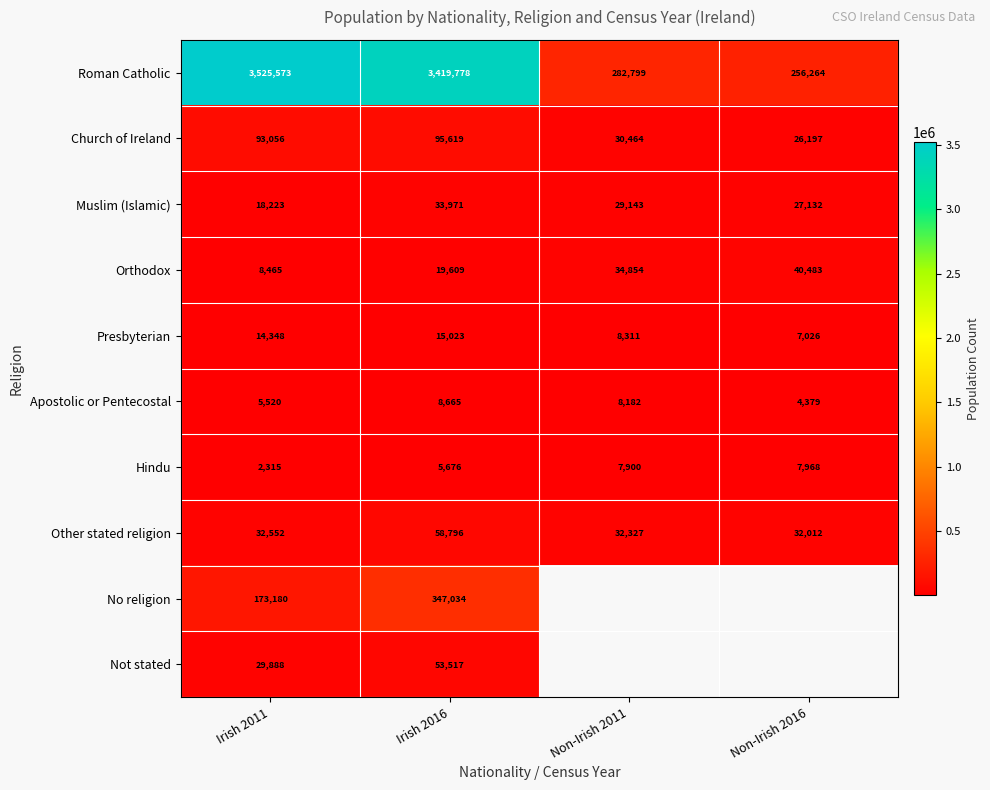

What is the minimum value shown in the chart?

2315.0